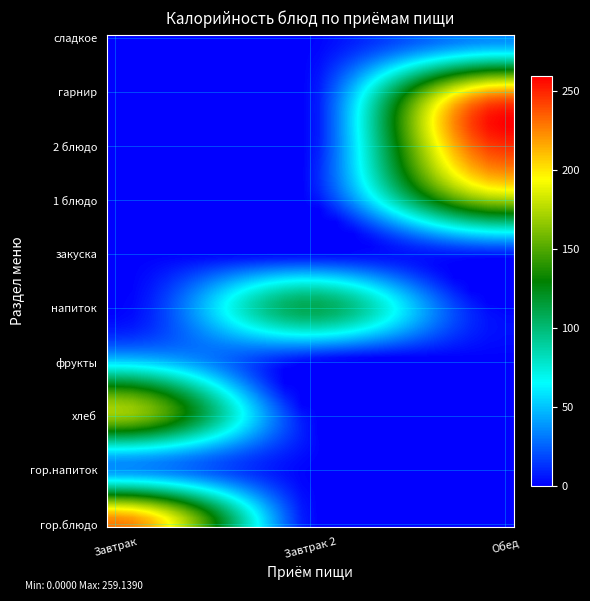

Reading left to right, list all the values displayed in this chart.

Завтрак: гор.блюдо=228.0	гор.напиток=37.0	хлеб=168.0	фрукты=54.0	напиток=0.0	закуска=0.0	1 блюдо=0.0	2 блюдо=0.0	гарнир=0.0	сладкое=0.0
Завтрак 2: гор.блюдо=0.0	гор.напиток=0.0	хлеб=0.0	фрукты=0.0	напиток=109.0	закуска=0.0	1 блюдо=0.0	2 блюдо=0.0	гарнир=0.0	сладкое=0.0
Обед: гор.блюдо=0.0	гор.напиток=0.0	хлеб=0.0	фрукты=0.0	напиток=0.0	закуска=8.4	1 блюдо=172.0	2 блюдо=248.0	гарнир=217.0	сладкое=35.0